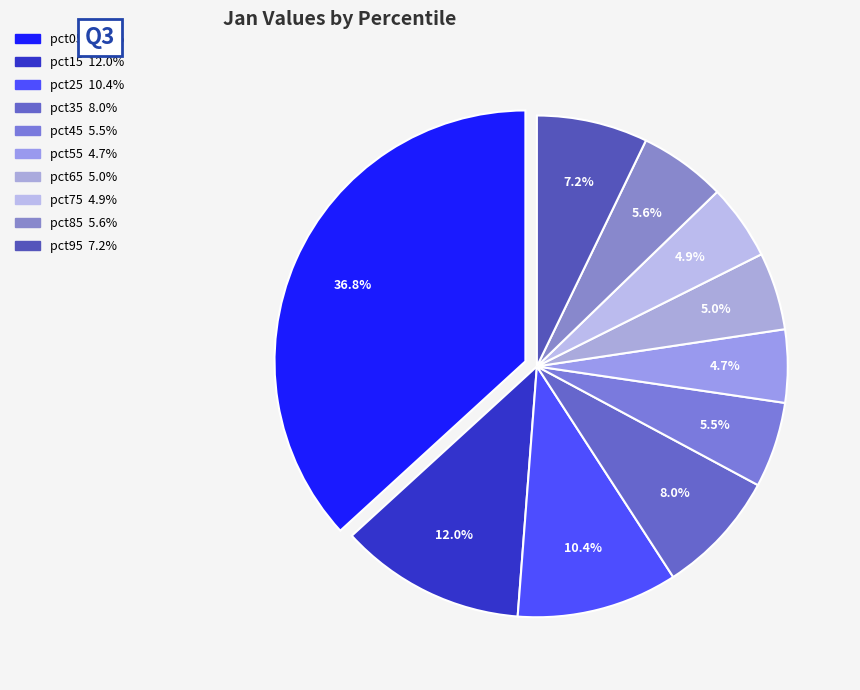

How many segments does this pie chart have?

10